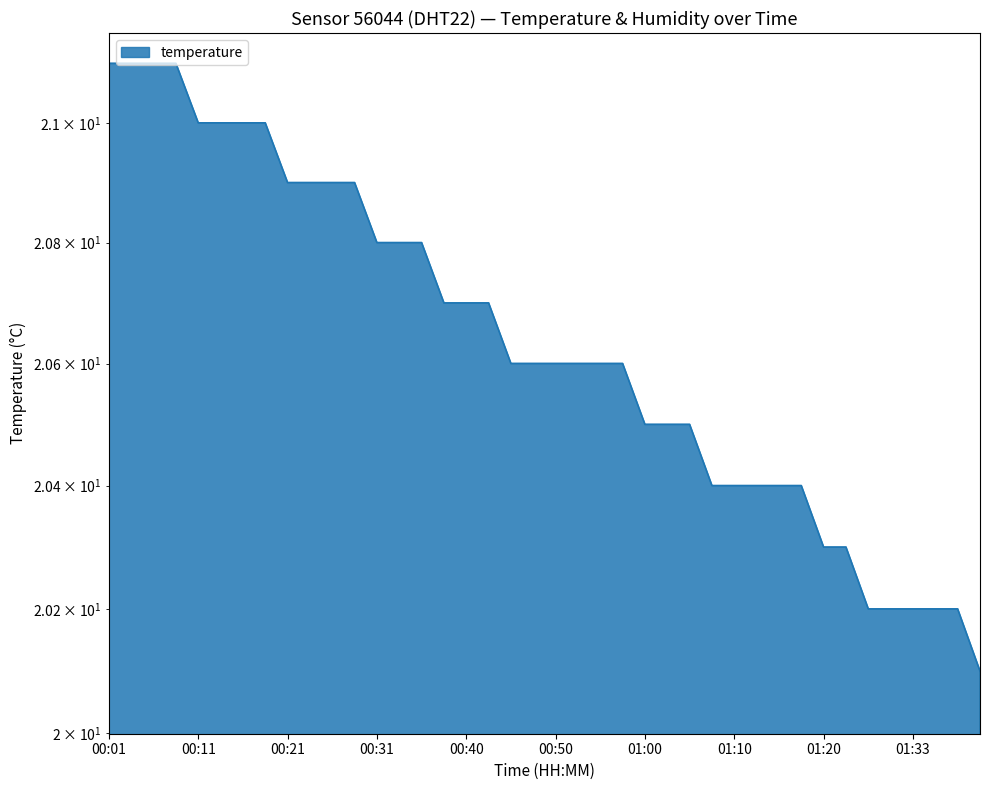

Reading right to left, transcribe all the data shown in this chart.

01:40=20.1	01:38=20.2	01:35=20.2	01:33=20.2	01:30=20.2	01:28=20.2	01:23=20.3	01:20=20.3	01:18=20.4	01:15=20.4	01:13=20.4	01:10=20.4	01:08=20.4	01:05=20.5	01:03=20.5	01:00=20.5	00:58=20.6	00:55=20.6	00:53=20.6	00:50=20.6	00:48=20.6	00:45=20.6	00:43=20.7	00:40=20.7	00:38=20.7	00:36=20.8	00:33=20.8	00:31=20.8	00:28=20.9	00:26=20.9	00:23=20.9	00:21=20.9	00:18=21.0	00:16=21.0	00:14=21.0	00:11=21.0	00:09=21.1	00:06=21.1	00:04=21.1	00:01=21.1